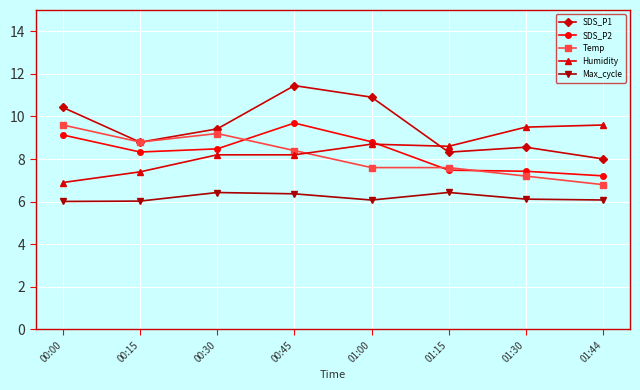

Does the chart display data point markers on the line(s)?

Yes